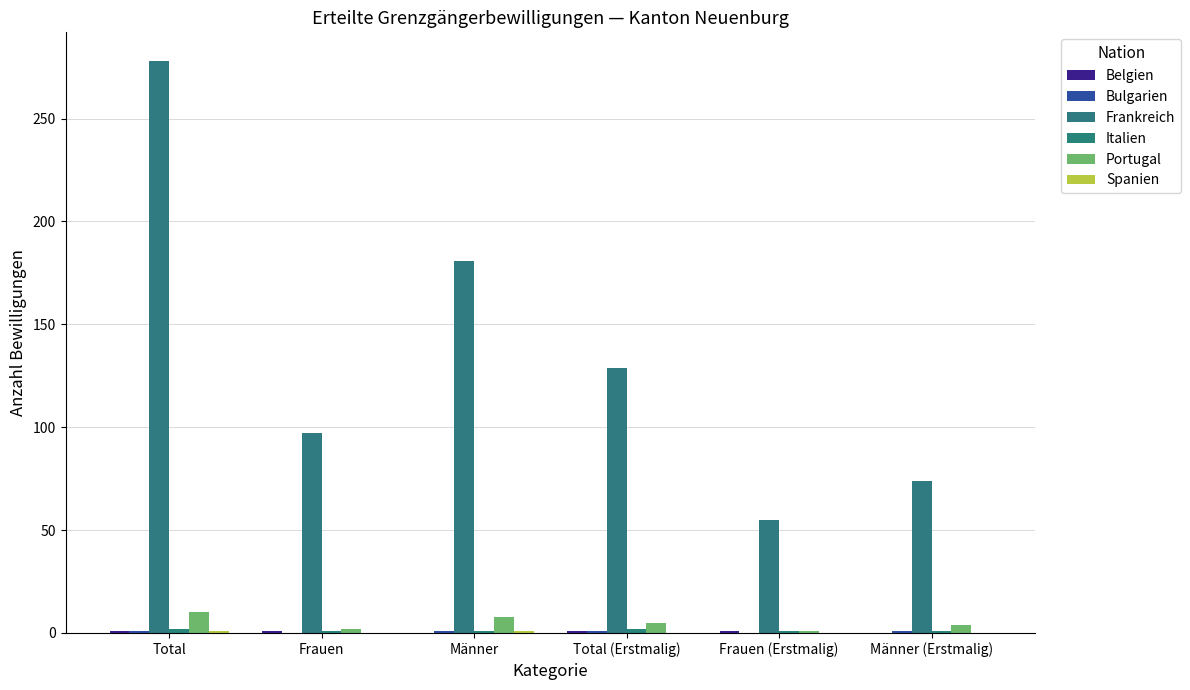

At Total (Erstmalig), list the series in order from smallest to largest.

Spanien, Belgien, Bulgarien, Italien, Portugal, Frankreich